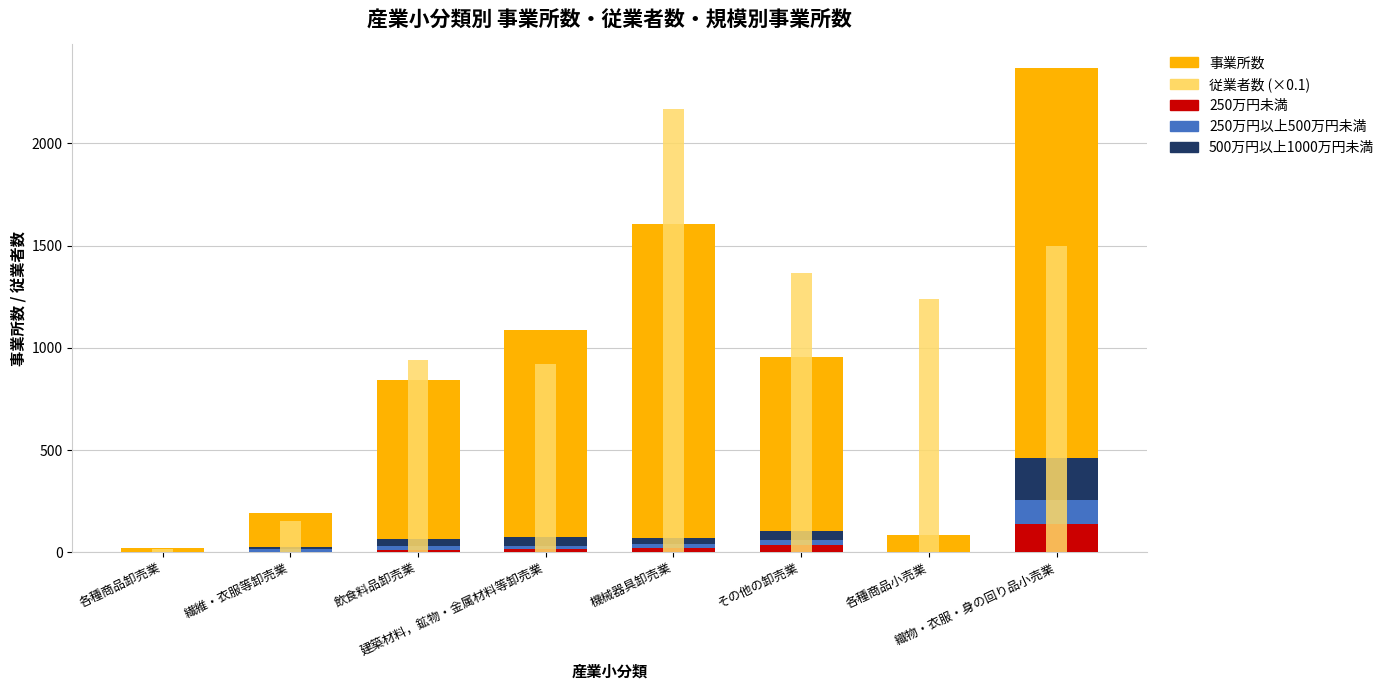

What is the value of the 従業者数 (×0.1) bar at the 2nd from the left?

154.6